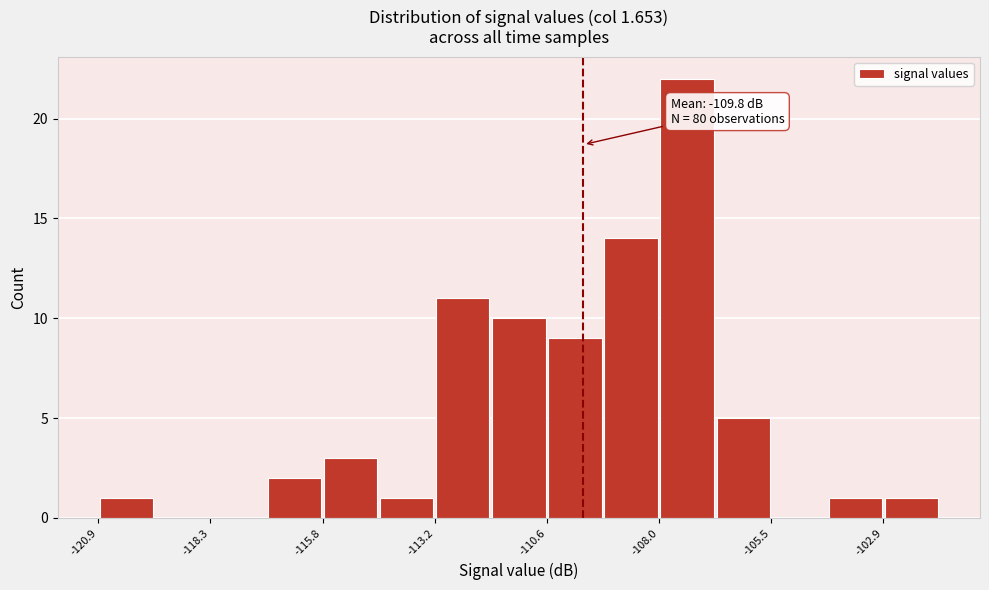

Read against the x-axis, roughly where is the centre of the tallest bar?

-107.5